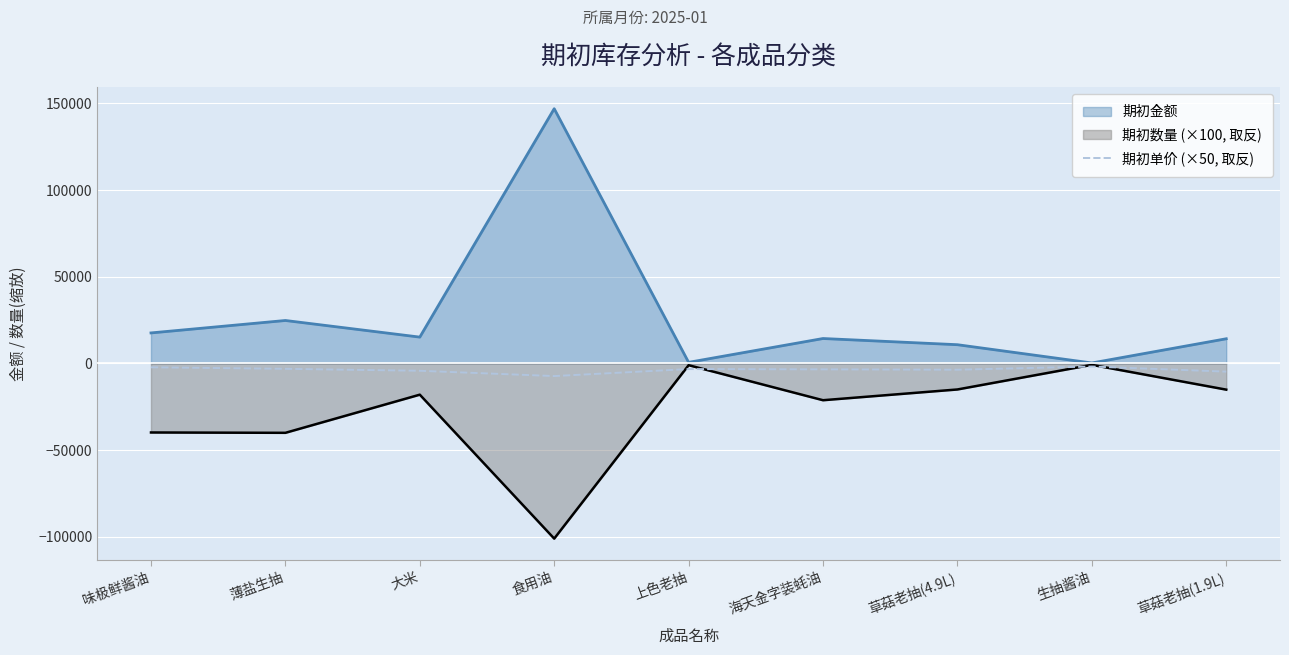

List the series in order of their overall mean, lowest first.

期初数量 (×100, 取反), 期初单价 (×50, 取反), 期初金额